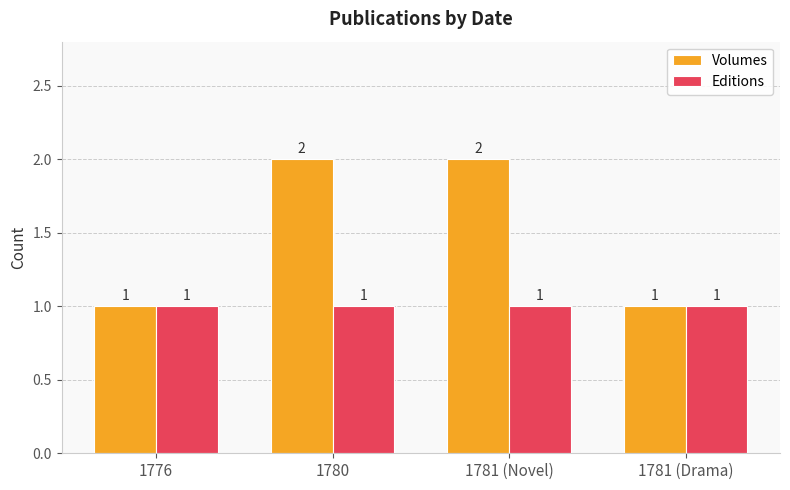

Which series has the largest total across all categories?

Volumes